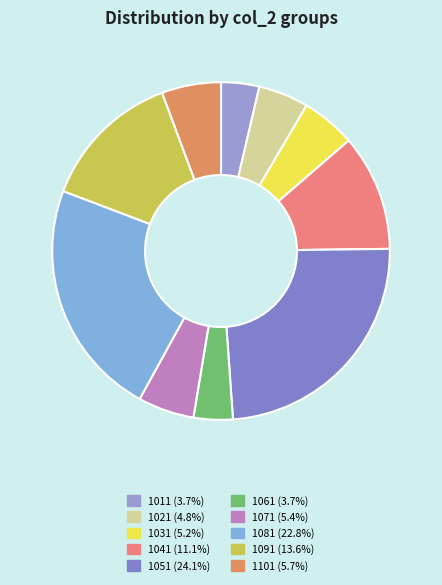

How many slices are in this pie chart?

10